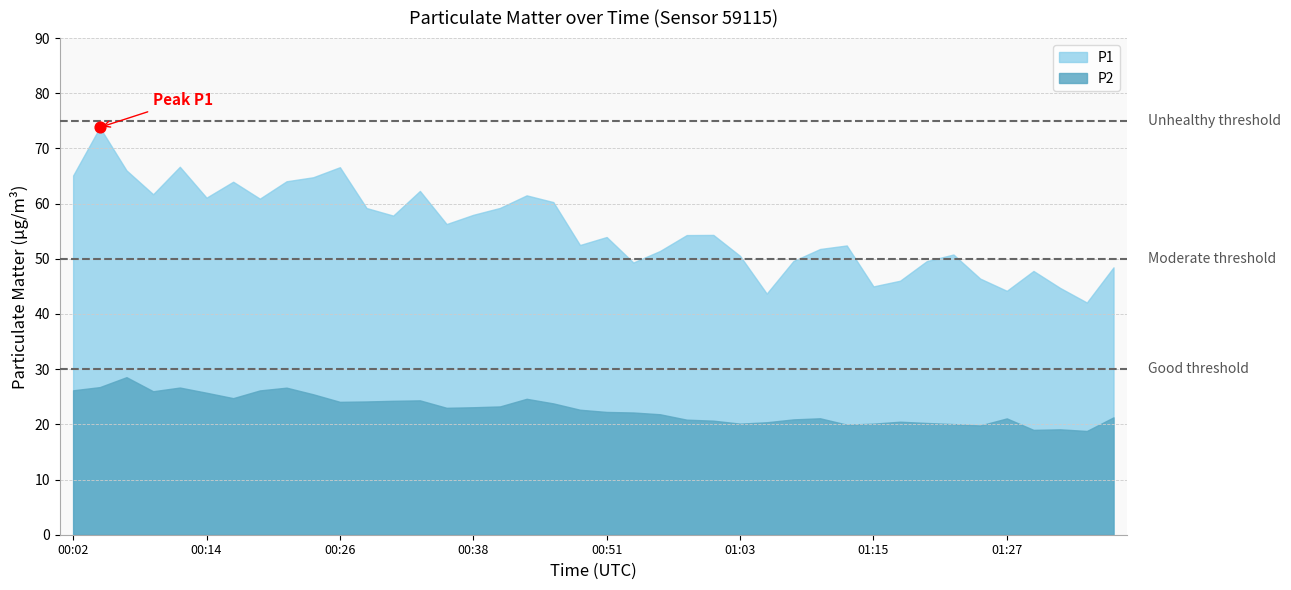

Which series has the largest total across all categories?

P1